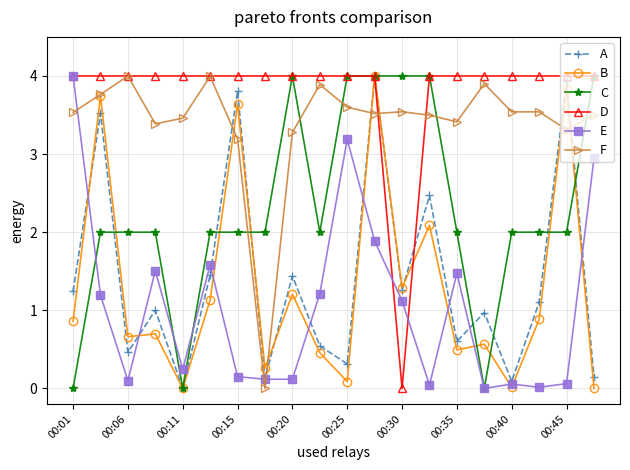

What is the difference between the maximum and minimum values in the D series?

4.0